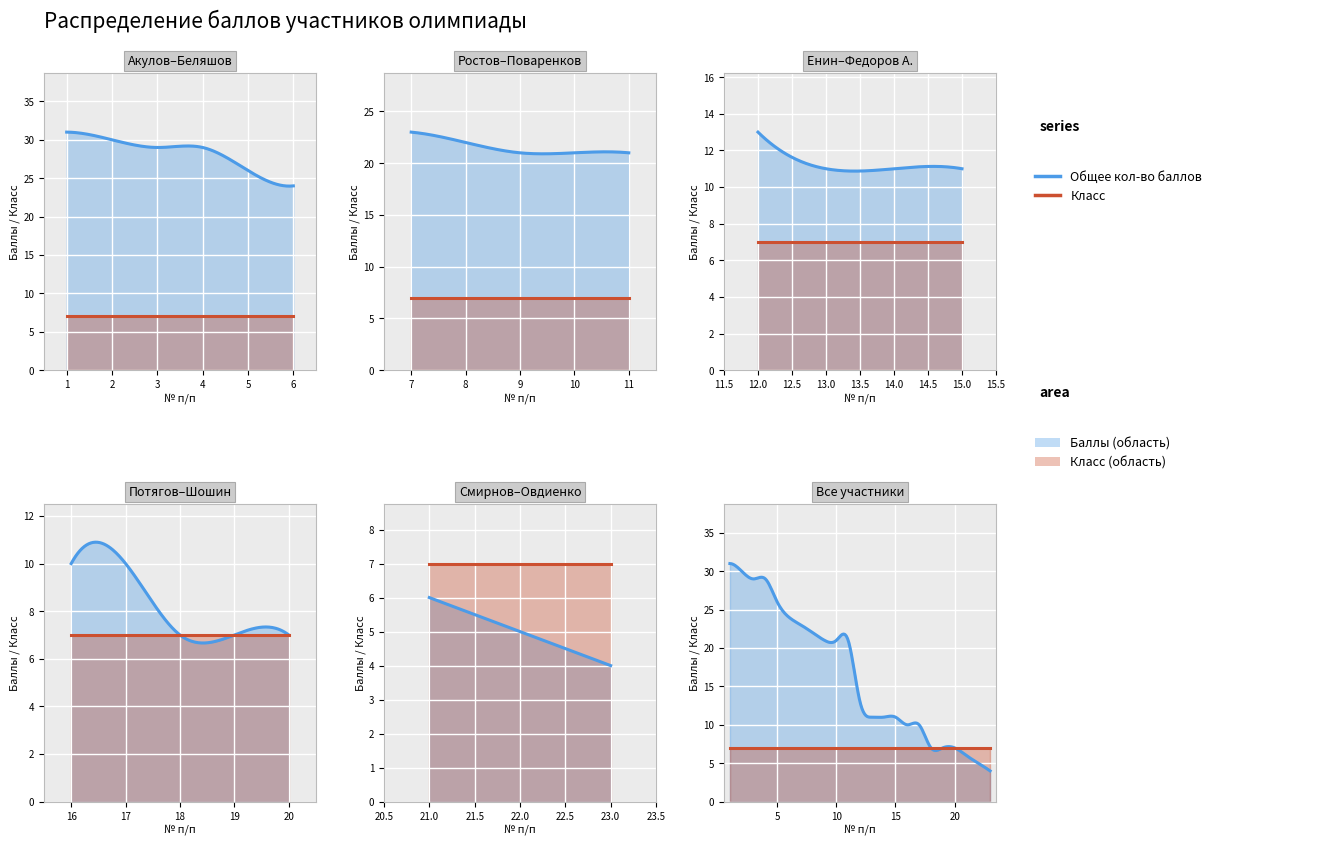

Reading left to right, extract all data points from this chart.

Общее кол-во баллов: 1=31	2=30	3=29	4=29	5=26	6=24	7=23	8=22	9=21	10=21	11=21	12=13	13=11	14=11	15=11	16=10	17=10	18=7	19=7	20=7	21=6	22=5	23=4
Класс: 1=7	2=7	3=7	4=7	5=7	6=7	7=7	8=7	9=7	10=7	11=7	12=7	13=7	14=7	15=7	16=7	17=7	18=7	19=7	20=7	21=7	22=7	23=7